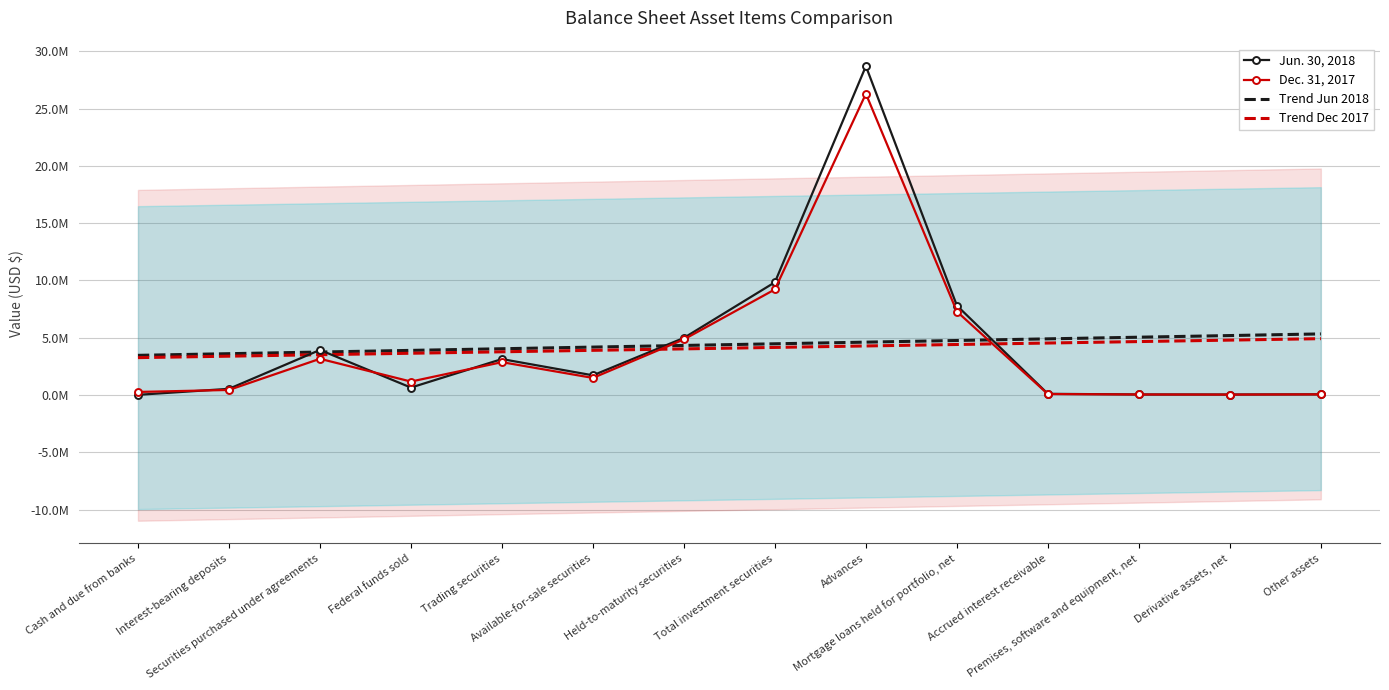

At how many categories does at least one series exceed 4221273?

8